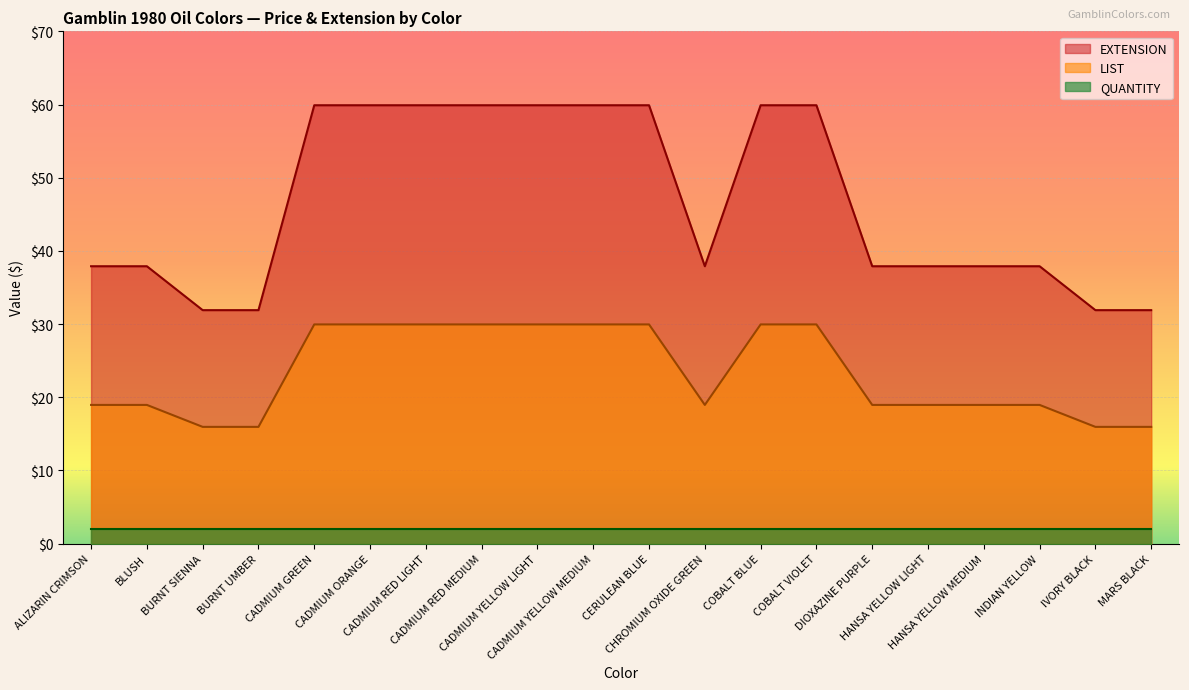

What are all the series names shown in the legend?

EXTENSION, LIST, QUANTITY